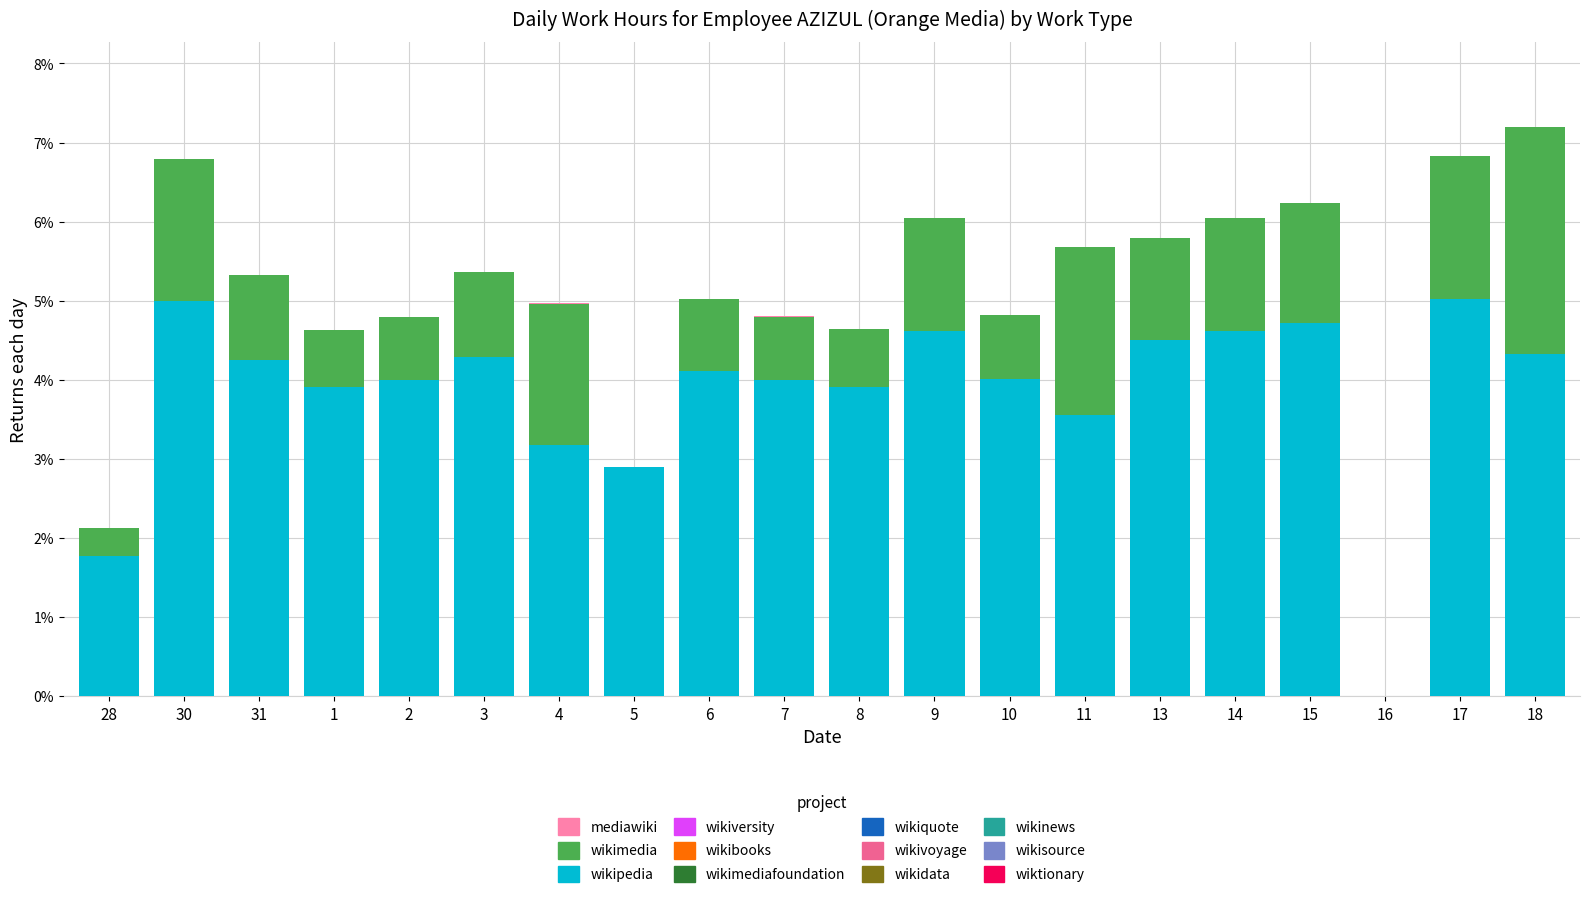

What is the highest value of the wikipedia series?

5.0